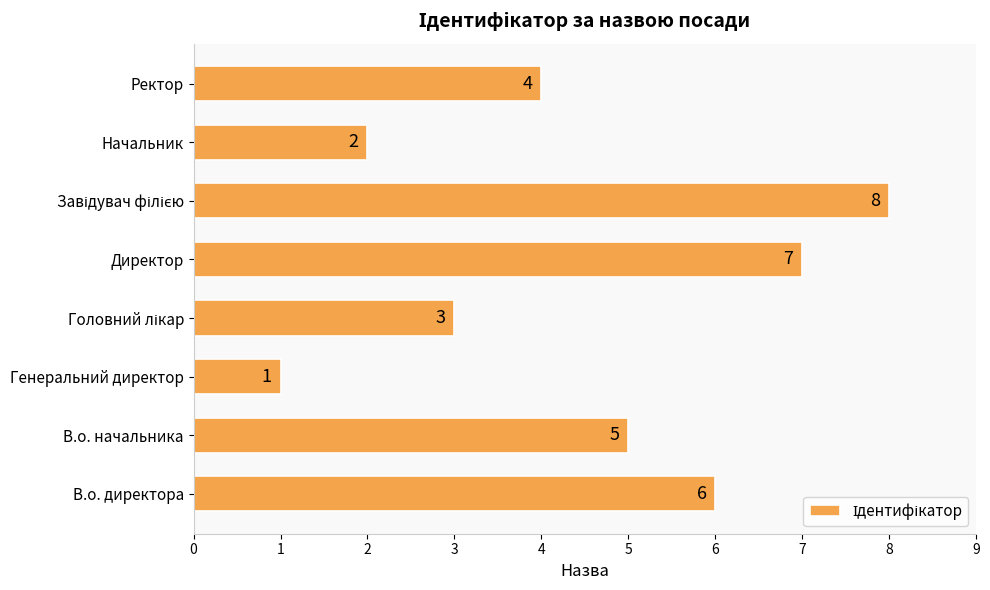

What is the difference between the maximum and minimum values?

7